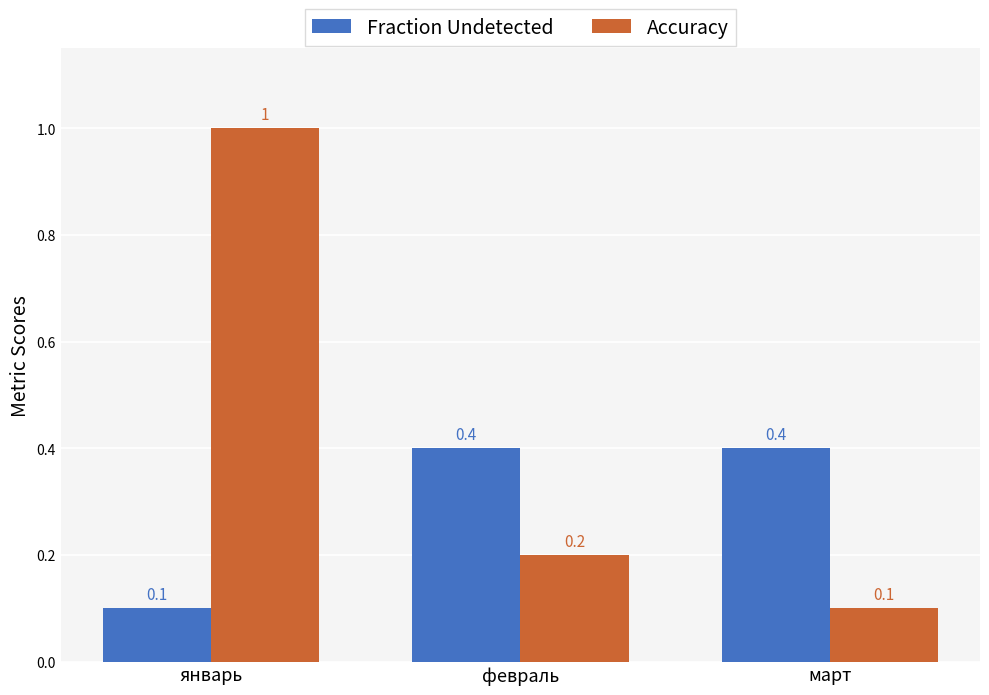

How many groups of bars are there?

3